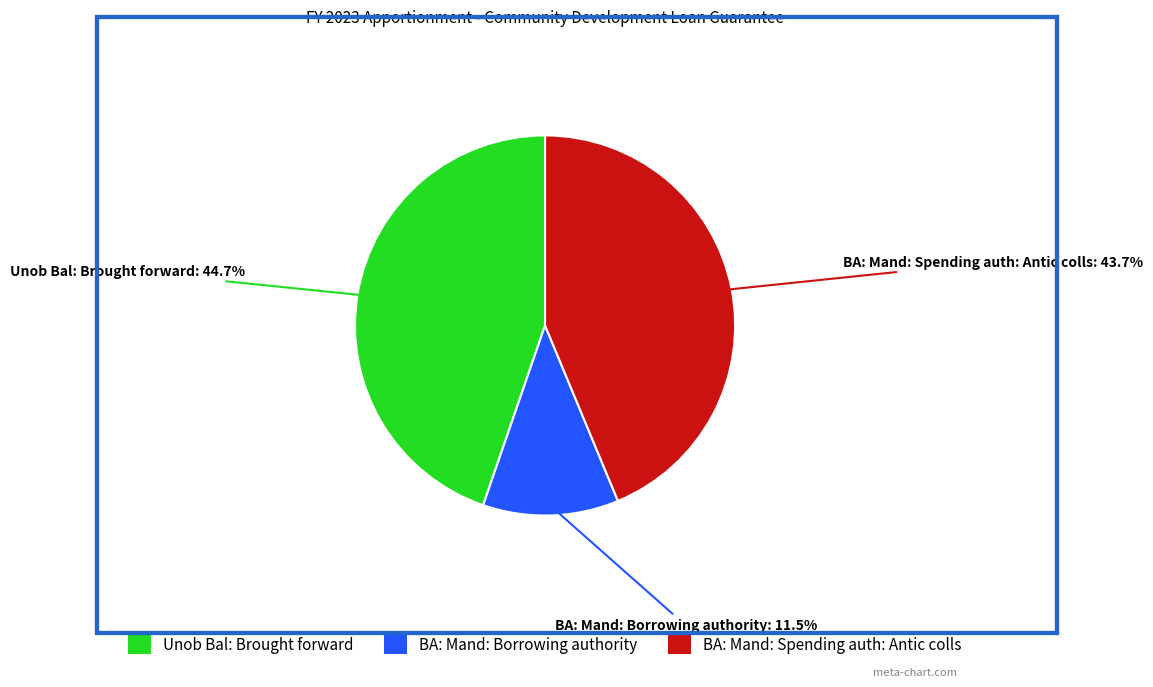

To the nearest percent, what is the average slice percentage?

33%